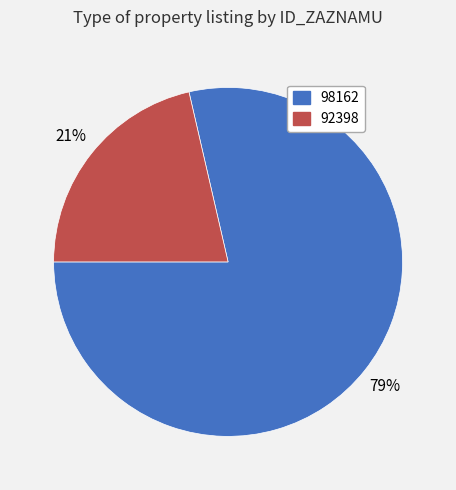

Count the number of slices in the pie.

2